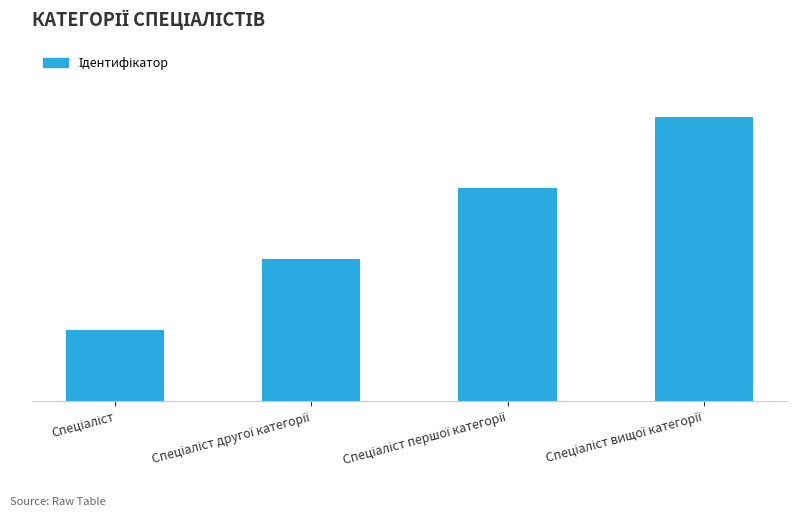

Reading left to right, transcribe all the data shown in this chart.

Спеціаліст=1	Спеціаліст другої категорії=2	Спеціаліст першої категорії=3	Спеціаліст вищої категорії=4